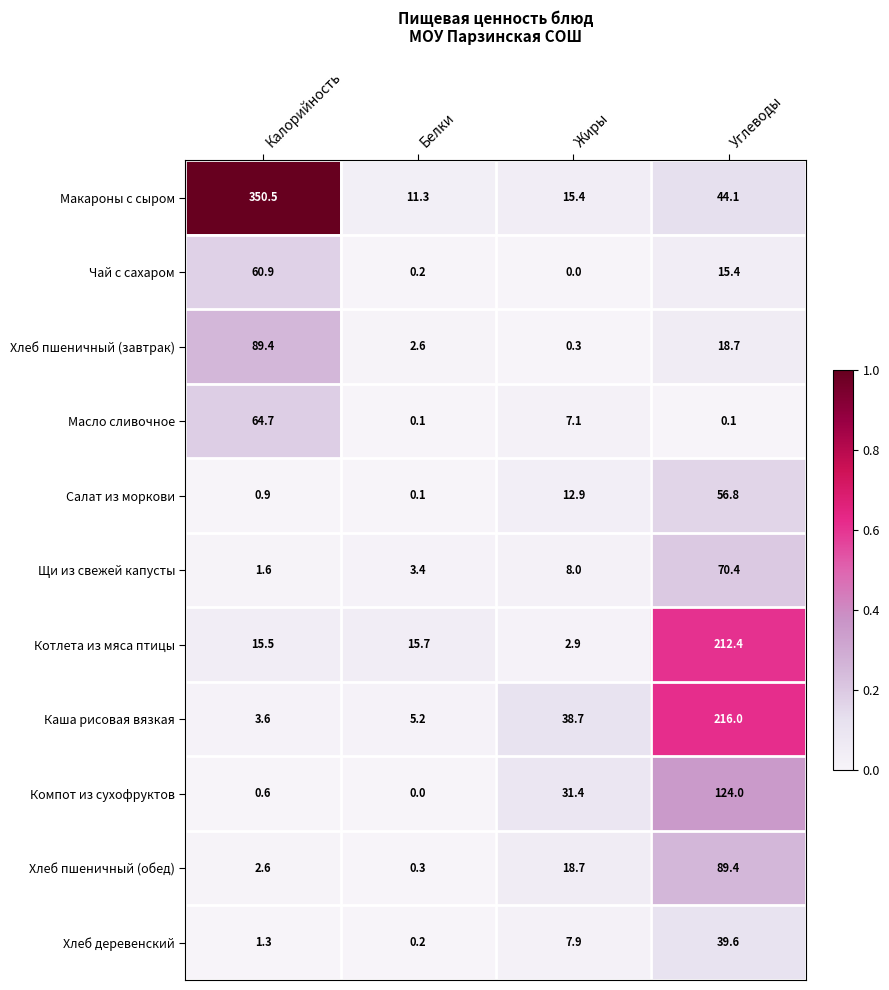

How many data points does each series have?

4